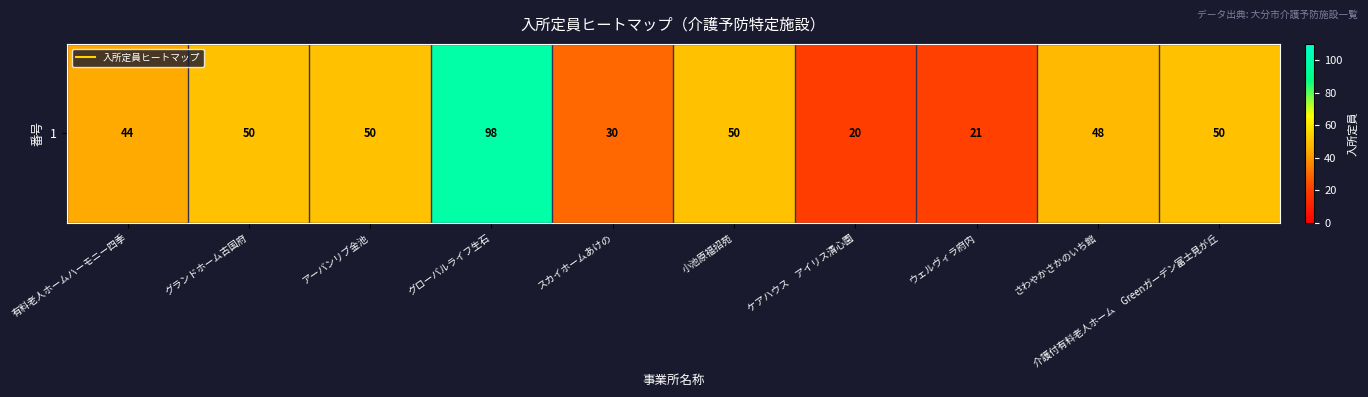

How many distinct data groups are displayed?

1